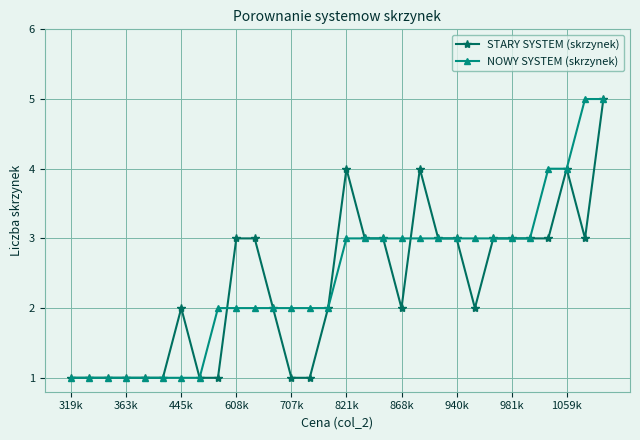

What is the average value of the STARY SYSTEM (skrzynek) series?

2